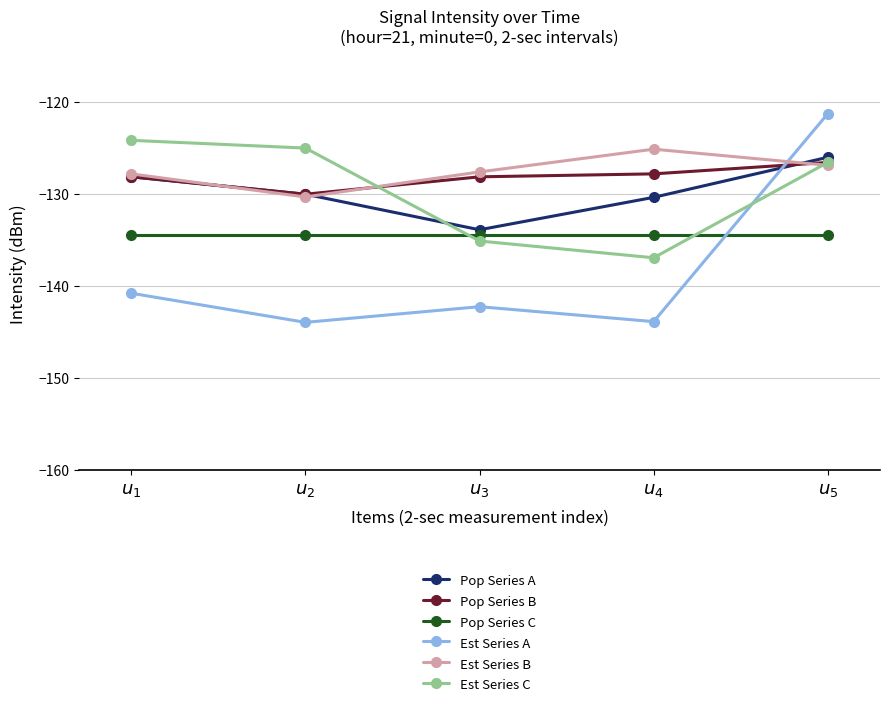

Read the Est Series C value at $u_{5}$.

-126.6